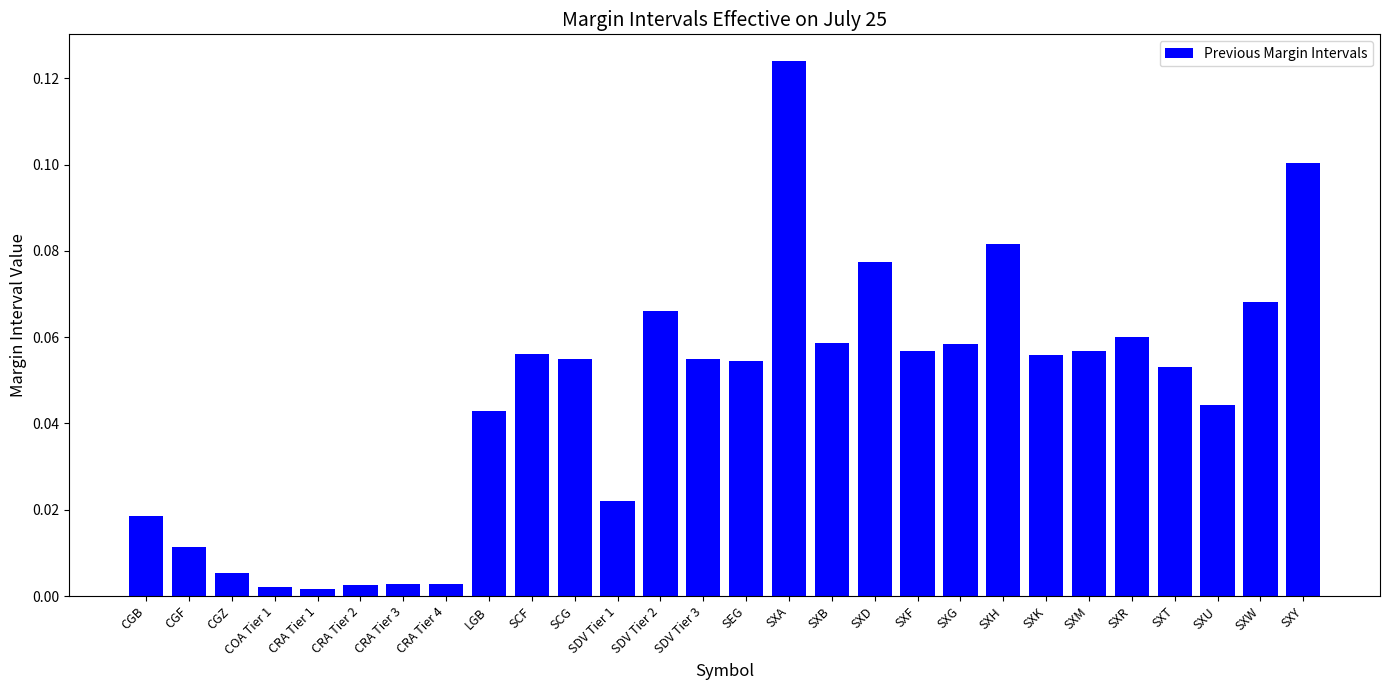

The value at SXF is 0.1. True or false?

True